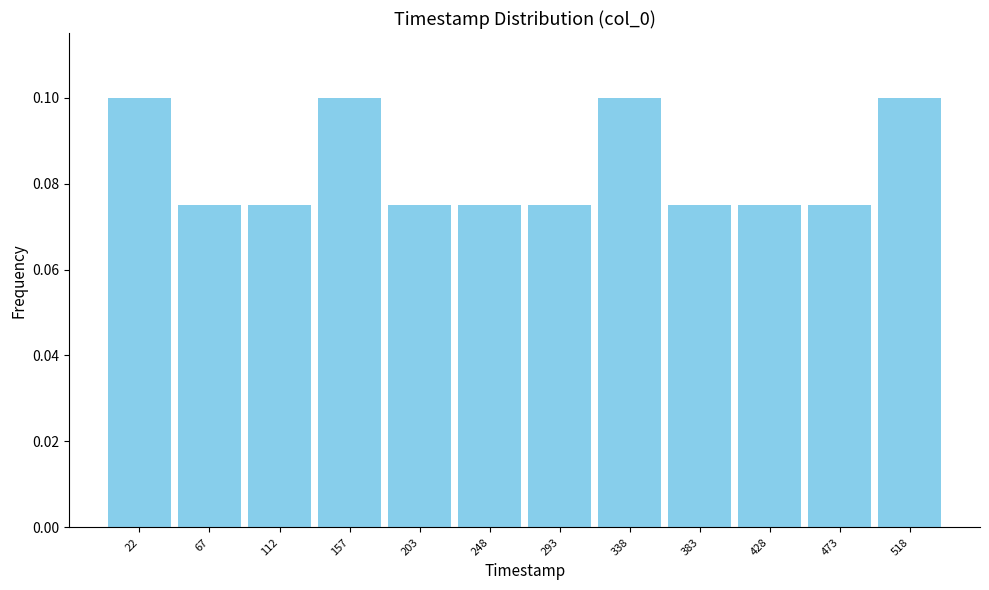

What is the sum of all values?

1.0